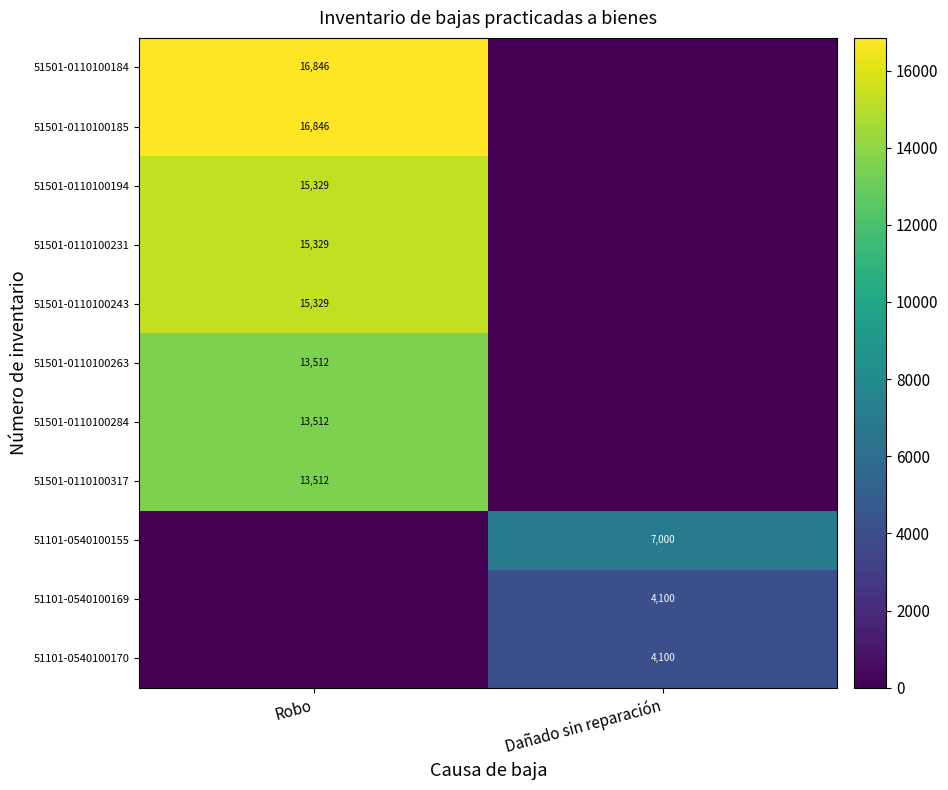

The 51501-0110100243 series shows 4650 at Robo. True or false?

False